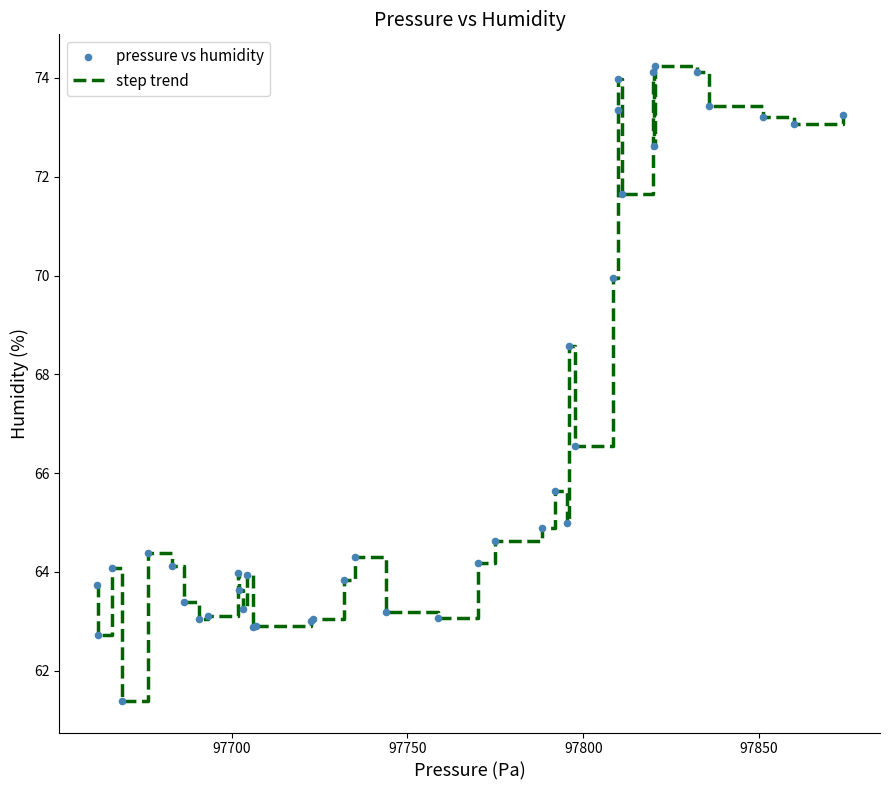

What is the smallest value displayed?

61.4